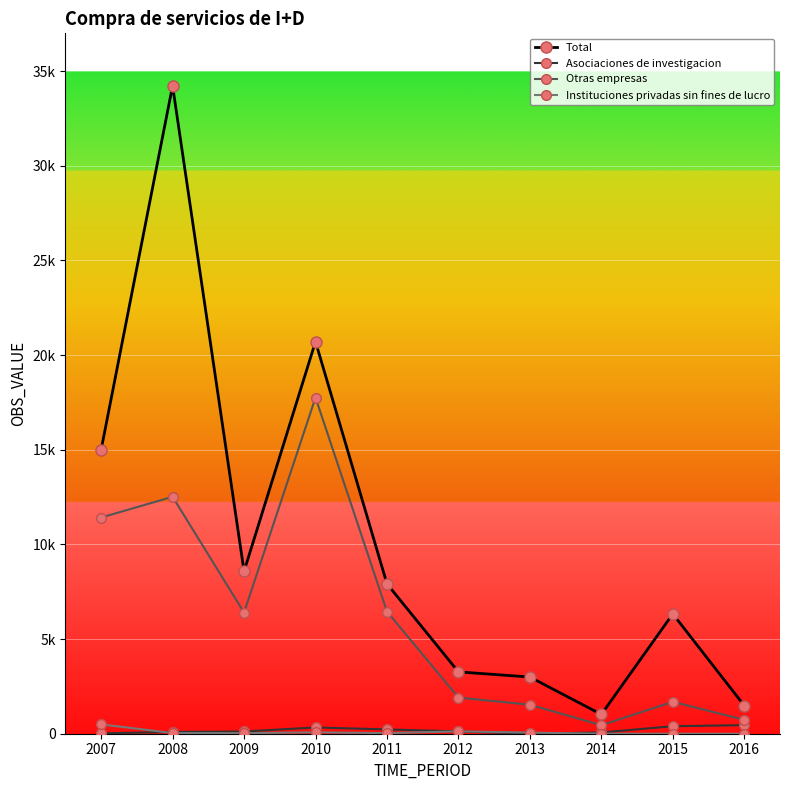

How many interior local peaks does the Otras empresas series have?

3